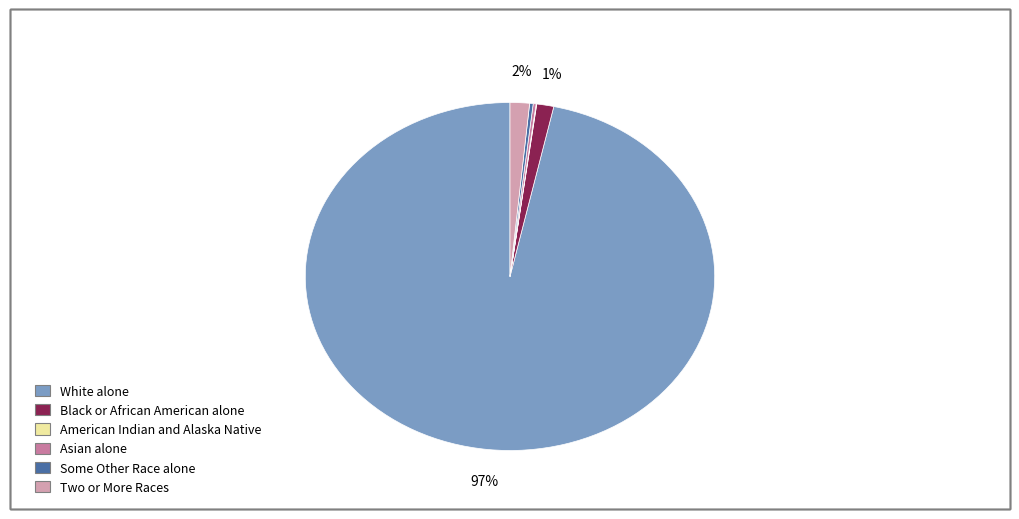

To the nearest percent, what percentage of the pie is Black or African American alone?

1%